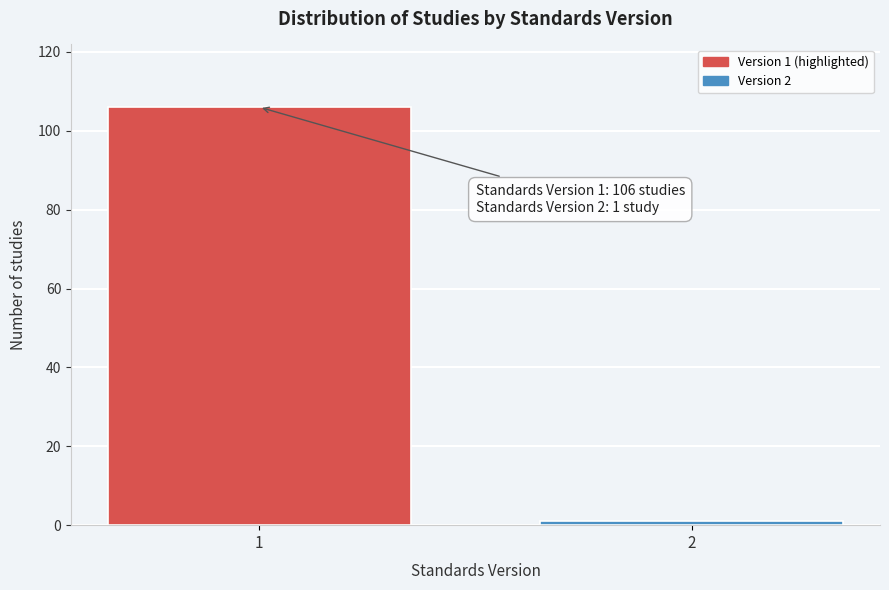

Reading right to left, list all the values displayed in this chart.

1	106